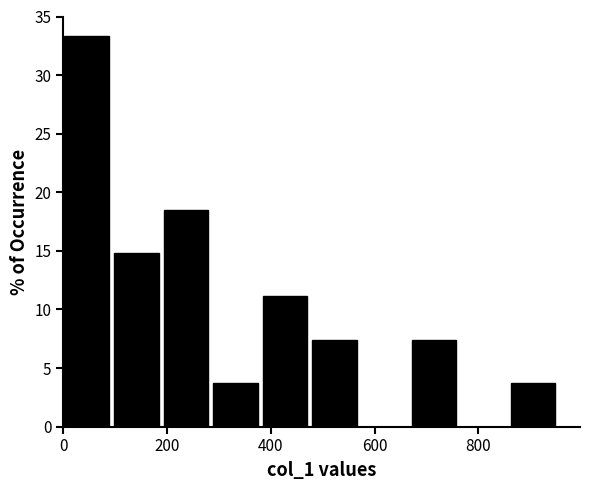

Reading left to right, list every bar in this chart as the range it spans on the x-axis followed by its height. Neither the bar edges nor the heights are printed on the chart, so give them approximately, as read against the axes.

0 to 100: 33.5
100 to 200: 15.0
200 to 280: 18.5
280 to 380: 3.5
380 to 480: 11.0
480 to 580: 7.5
580 to 680: 0
680 to 760: 7.5
760 to 860: 0
860 to 960: 3.5